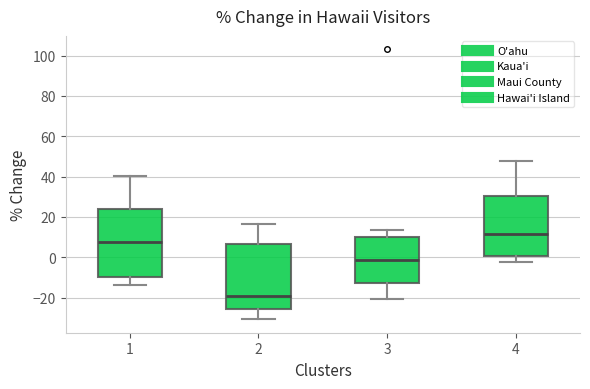

Reading left to right, transcribe this box plot: for each box, give where its median line is, the range the box spans, and where its two whiskers end, as read against the y-axis. The values are not printed on the chart, so give them approximately, as read against the axis.

1: median 8, box -10 to 24, whiskers -14 to 40
2: median -20, box -26 to 6, whiskers -30 to 16
3: median -2, box -12 to 10, whiskers -20 to 14
4: median 12, box 0 to 30, whiskers -2 to 48